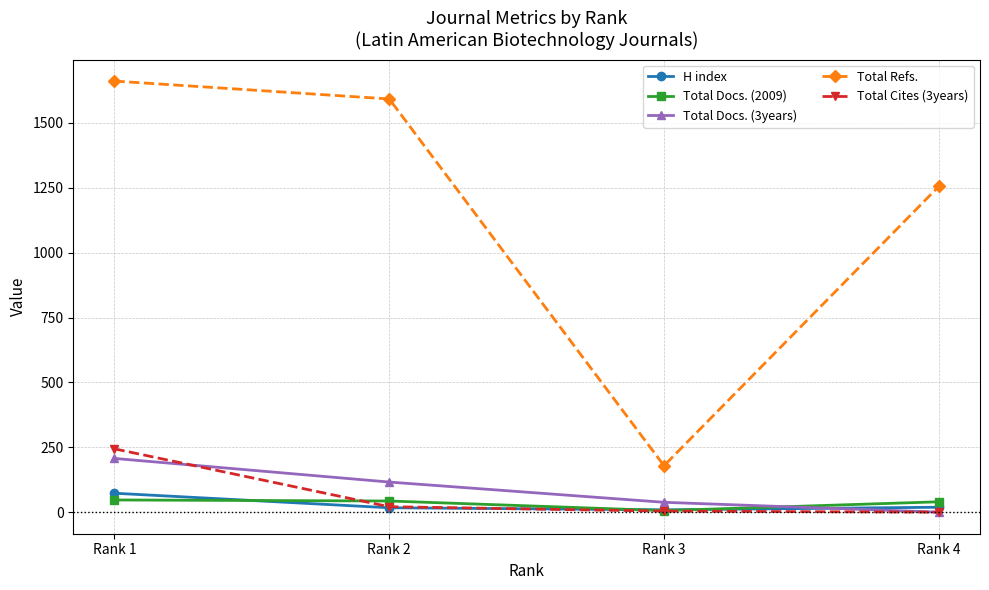

How many data points does each series have?

4